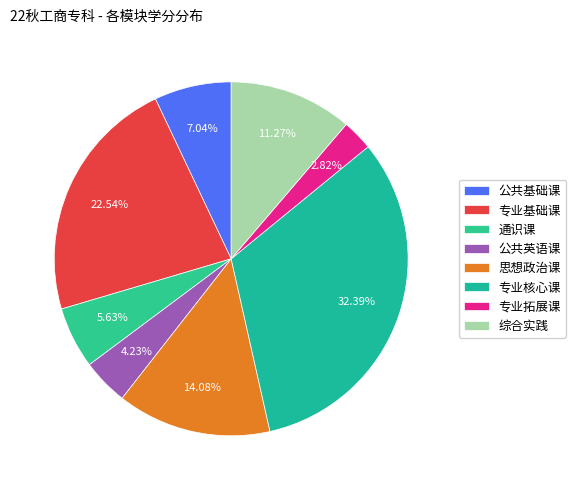

How many segments does this pie chart have?

8